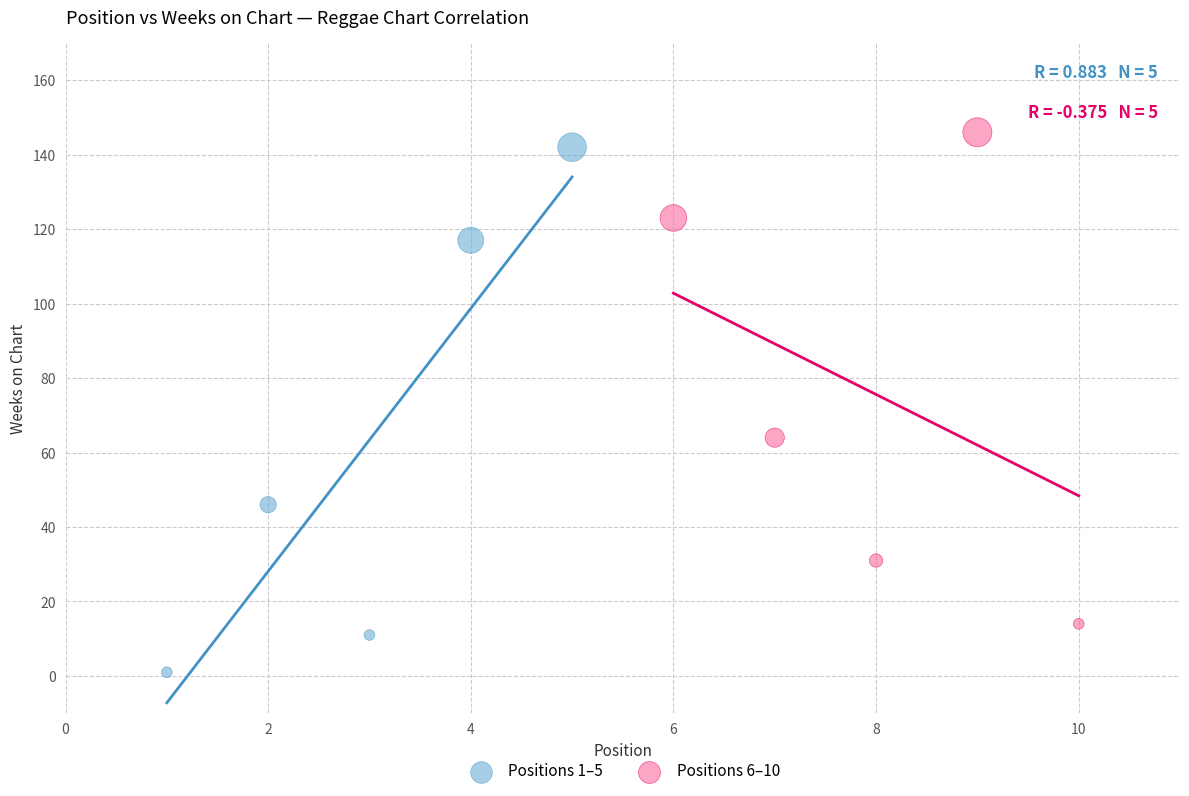

Which series reaches the minimum Y coordinate?

Positions 1–5